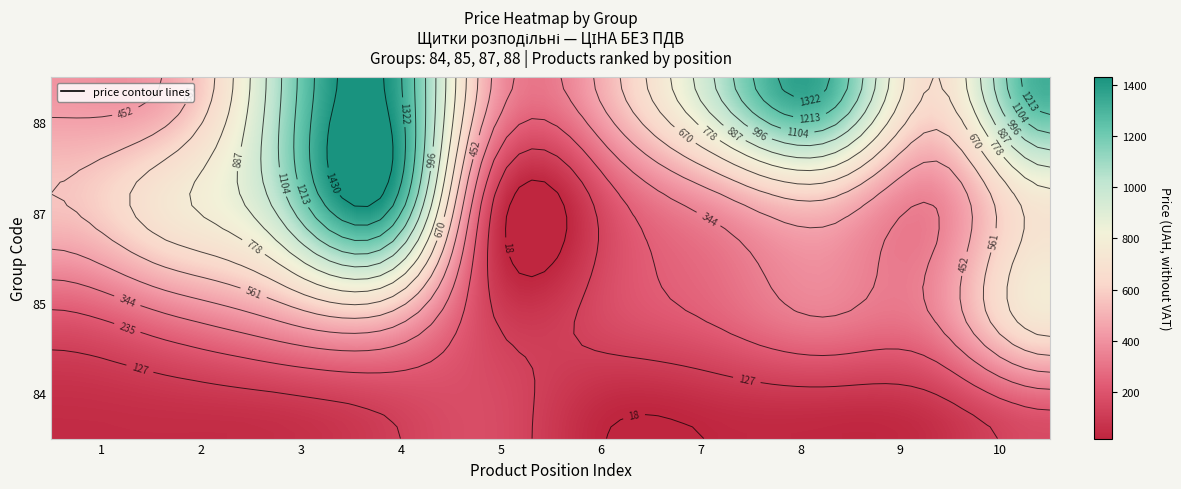

List the series in order of their peak value, highest first.

88, 87, 85, 84